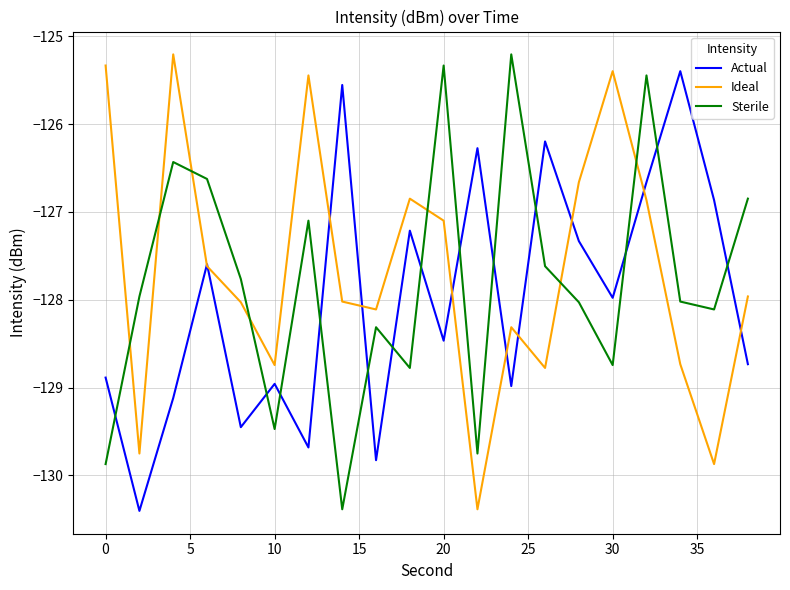

After their last crossing, which series has the higher values: Ideal or Sterile?

Sterile